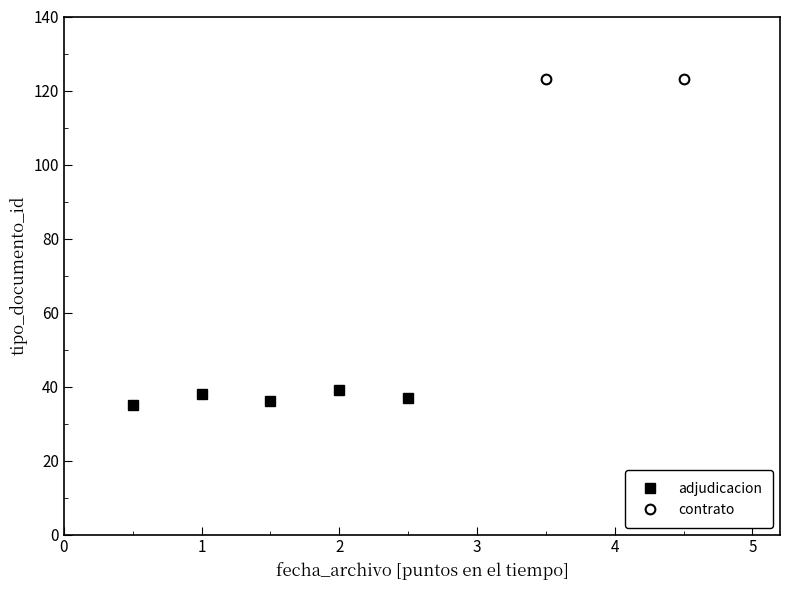

Does the chart display data point markers on the line(s)?

Yes